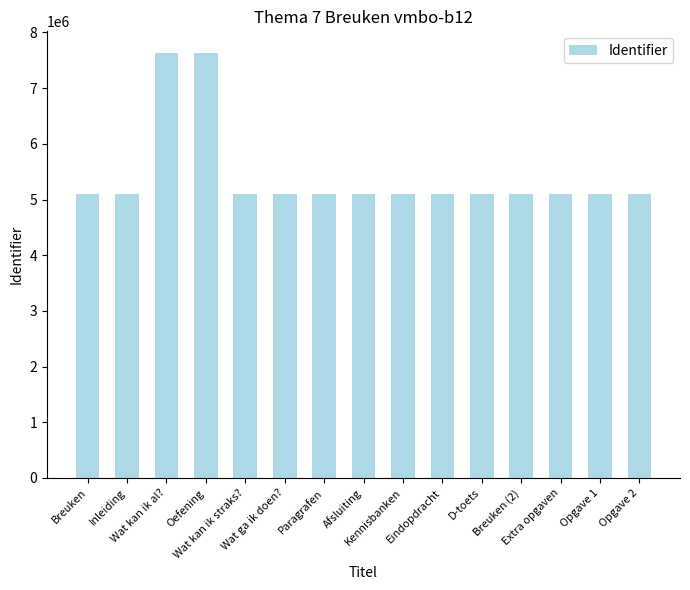

What is the value of the 15th bar from the left?

5106156